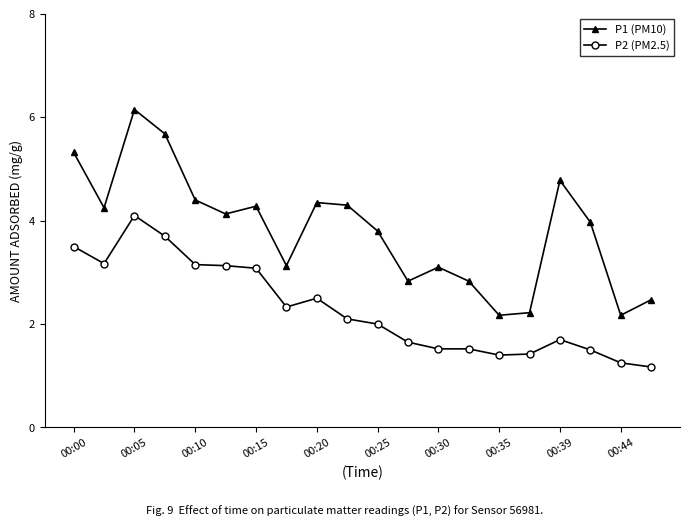

Does the chart have visible grid lines?

No